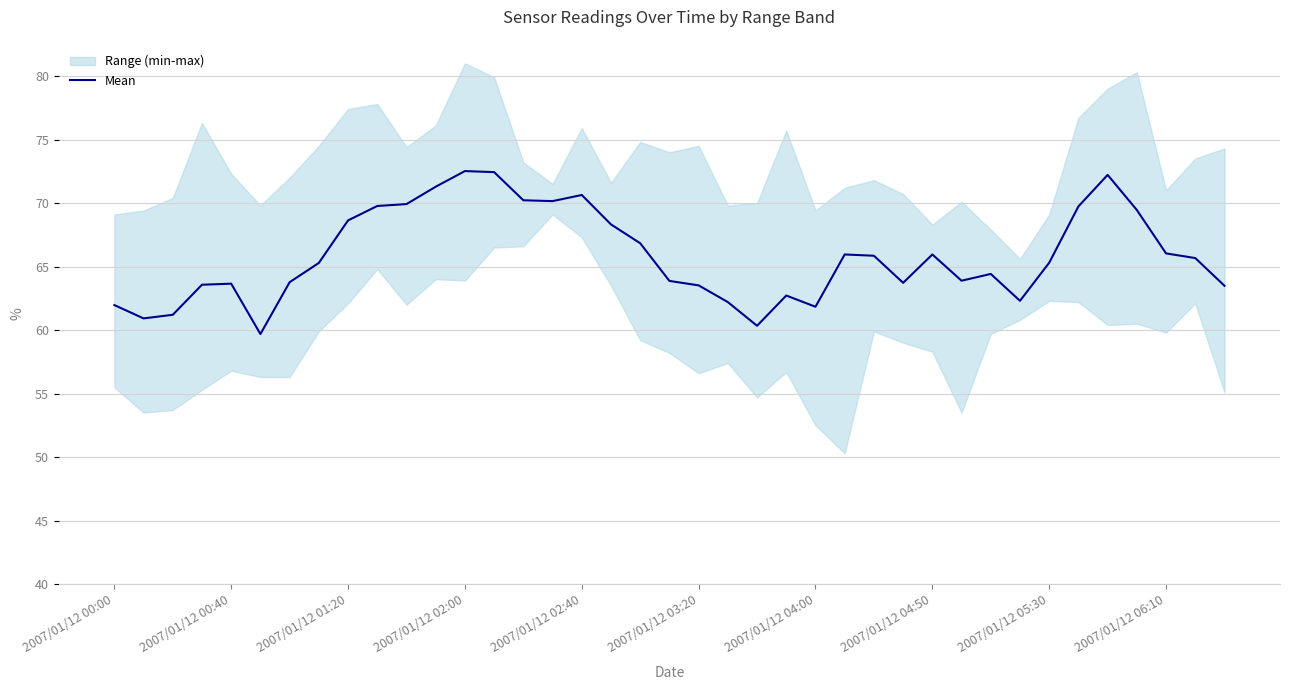

What is the lowest value of the Mean series?

59.7